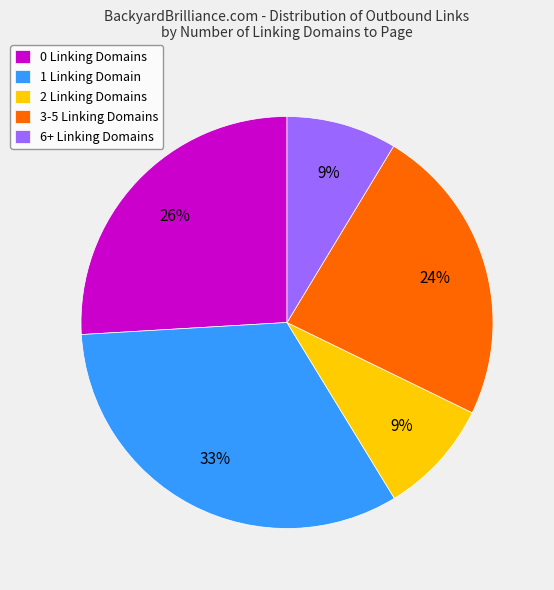

To the nearest percent, what is the difference between the largest and smallest slice percentages?

24%